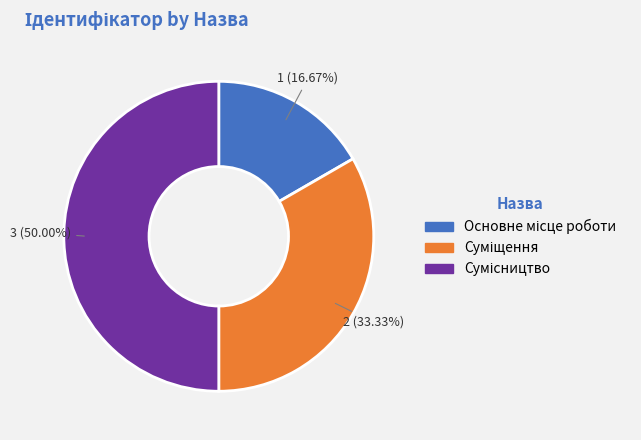

How many segments does this pie chart have?

3